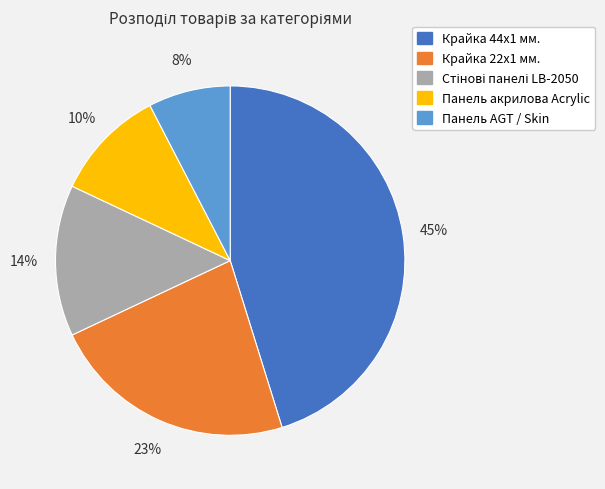

True or false: Крайка 44x1 мм. accounts for 32% of the total.

False